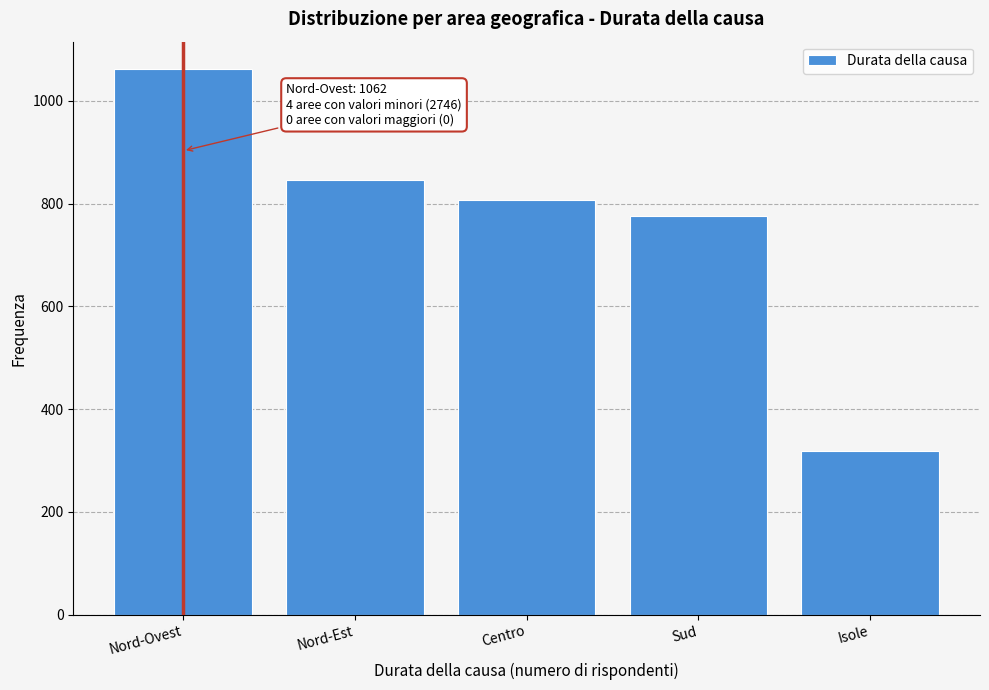

Reading right to left, what are all the values shown in this chart?

318	776	807	845	1062